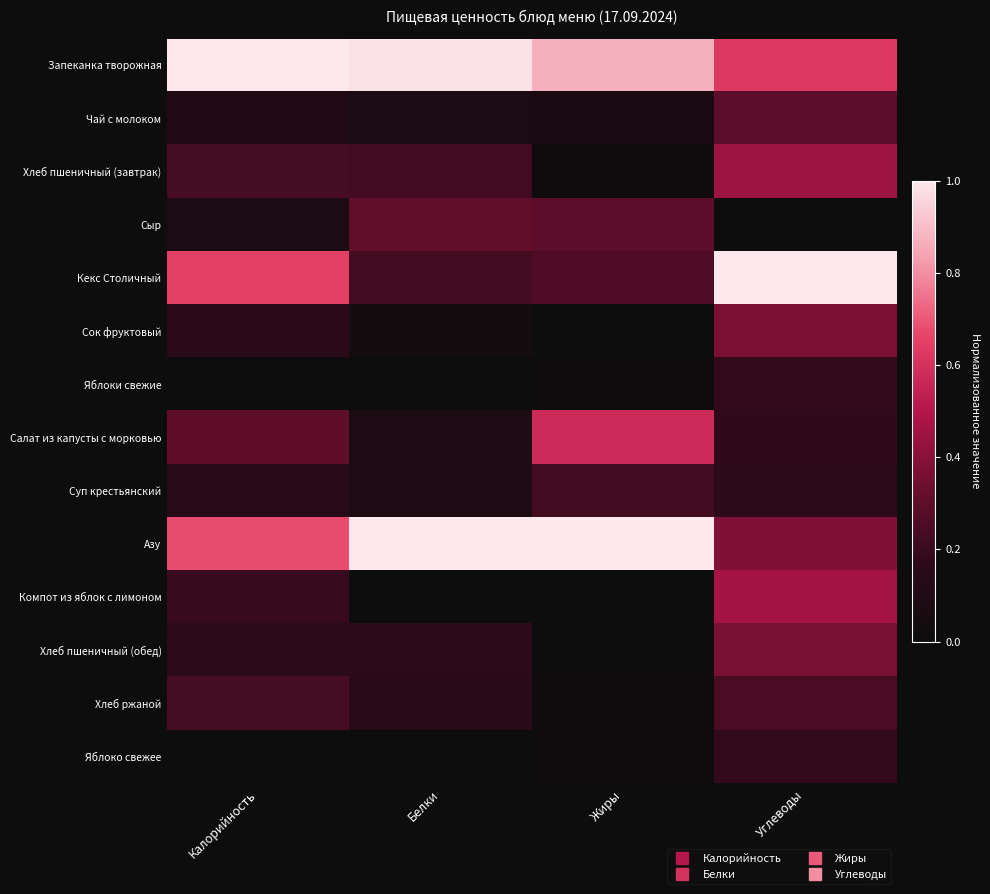

Reading right to left, transcribe all the data shown in this chart.

Запеканка творожная: Углеводы=0.6	Жиры=0.9	Белки=1.0	Калорийность=1.0
Чай с молоком: Углеводы=0.3	Жиры=0.1	Белки=0.1	Калорийность=0.1
Хлеб пшеничный (завтрак): Углеводы=0.4	Жиры=0.0	Белки=0.2	Калорийность=0.2
Сыр: Углеводы=0.0	Жиры=0.3	Белки=0.3	Калорийность=0.1
Кекс Столичный: Углеводы=1.0	Жиры=0.3	Белки=0.2	Калорийность=0.6
Сок фруктовый: Углеводы=0.4	Жиры=0.0	Белки=0.0	Калорийность=0.2
Яблоки свежие: Углеводы=0.2	Жиры=0.0	Белки=0.0	Калорийность=0.0
Салат из капусты с морковью: Углеводы=0.2	Жиры=0.6	Белки=0.1	Калорийность=0.3
Суп крестьянский: Углеводы=0.2	Жиры=0.2	Белки=0.1	Калорийность=0.1
Азу: Углеводы=0.4	Жиры=1.0	Белки=1.0	Калорийность=0.7
Компот из яблок с лимоном: Углеводы=0.5	Жиры=0.0	Белки=0.0	Калорийность=0.2
Хлеб пшеничный (обед): Углеводы=0.4	Жиры=0.0	Белки=0.2	Калорийность=0.2
Хлеб ржаной: Углеводы=0.2	Жиры=0.0	Белки=0.1	Калорийность=0.2
Яблоко свежее: Углеводы=0.2	Жиры=0.0	Белки=0.0	Калорийность=0.0